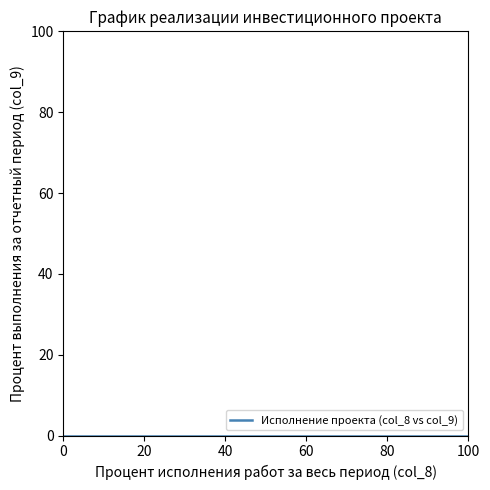

Is this an area chart (filled region under the line)?

No